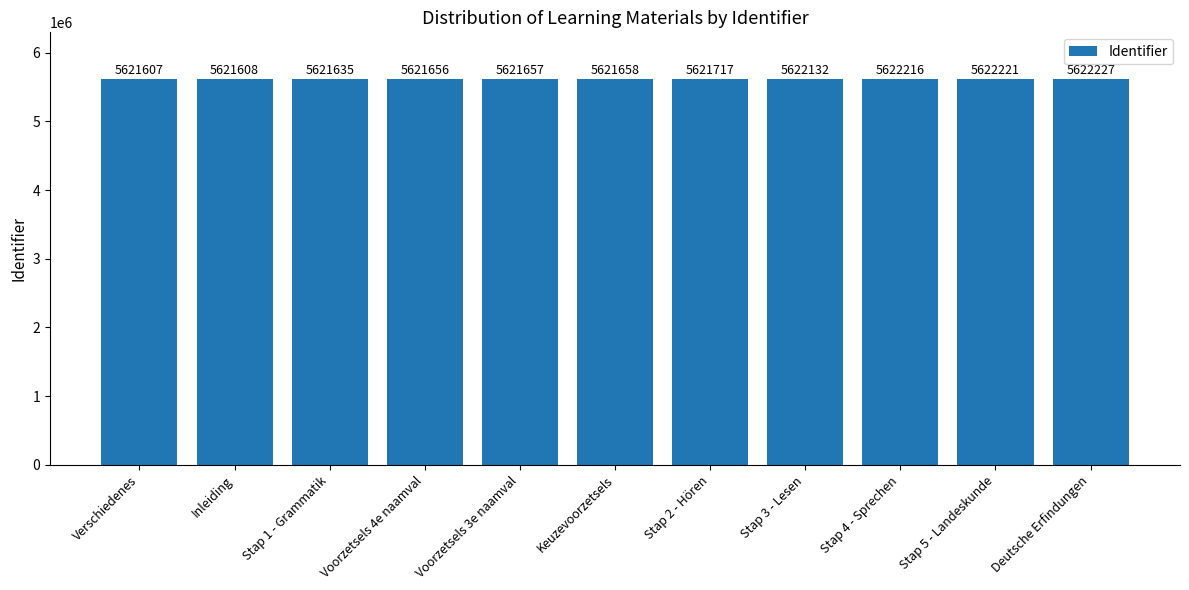

At which label is the value closest to 5621917?

Stap 2 - Hören